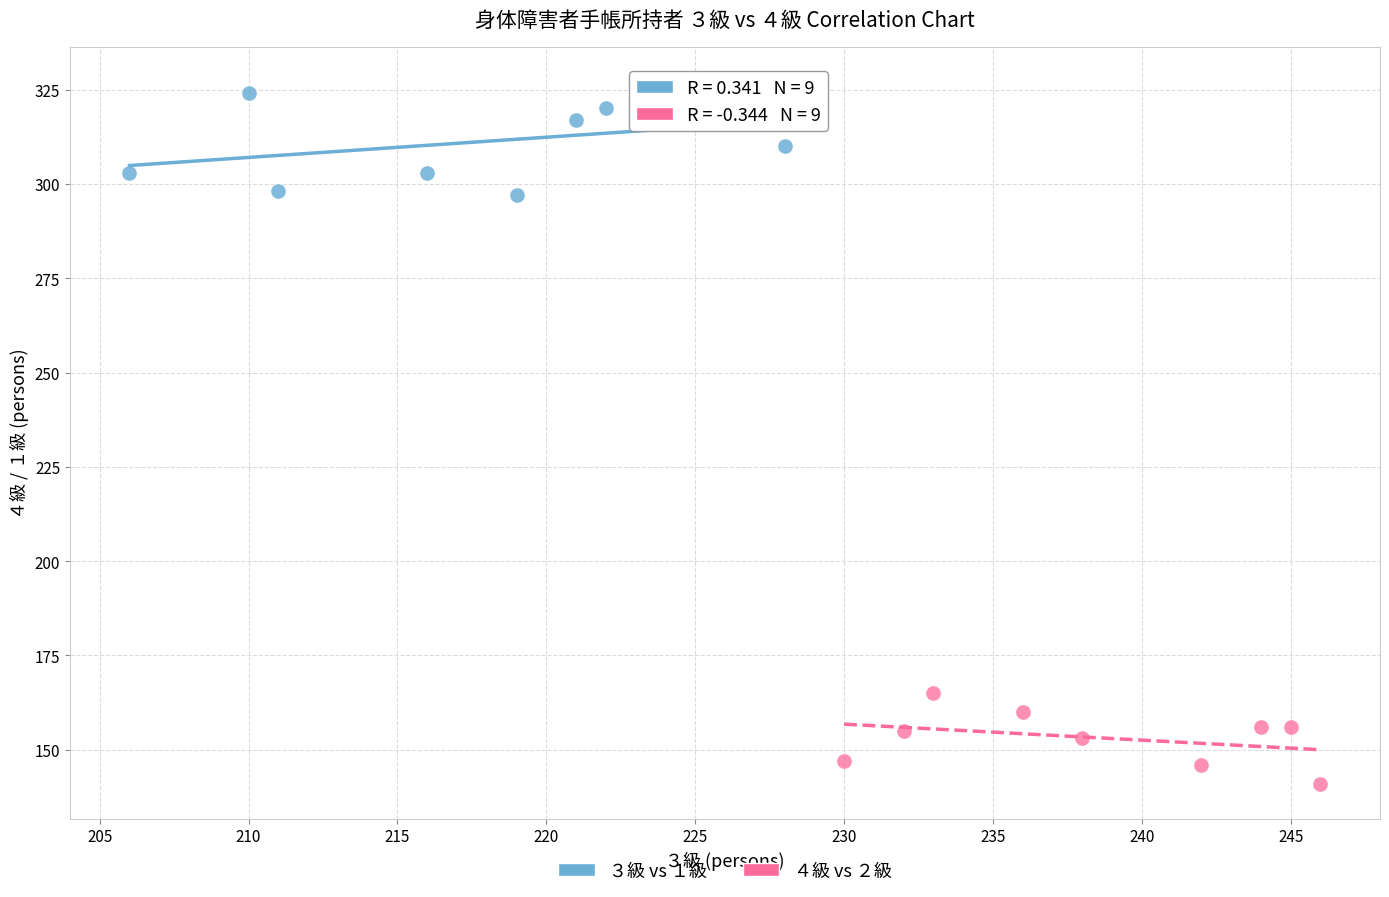

Which series reaches the maximum Y coordinate?

３級 vs １級